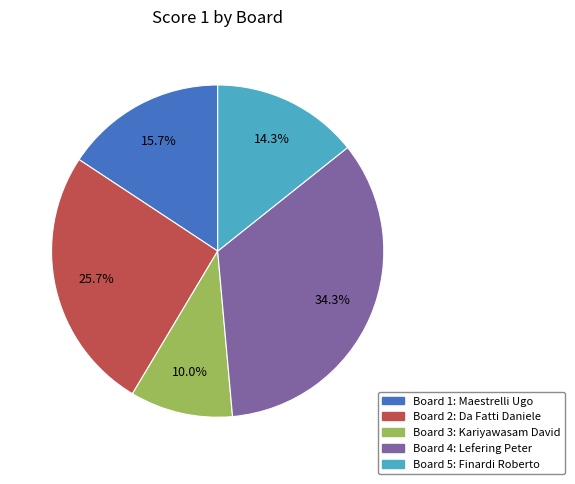

Does any single category account for the majority?

No